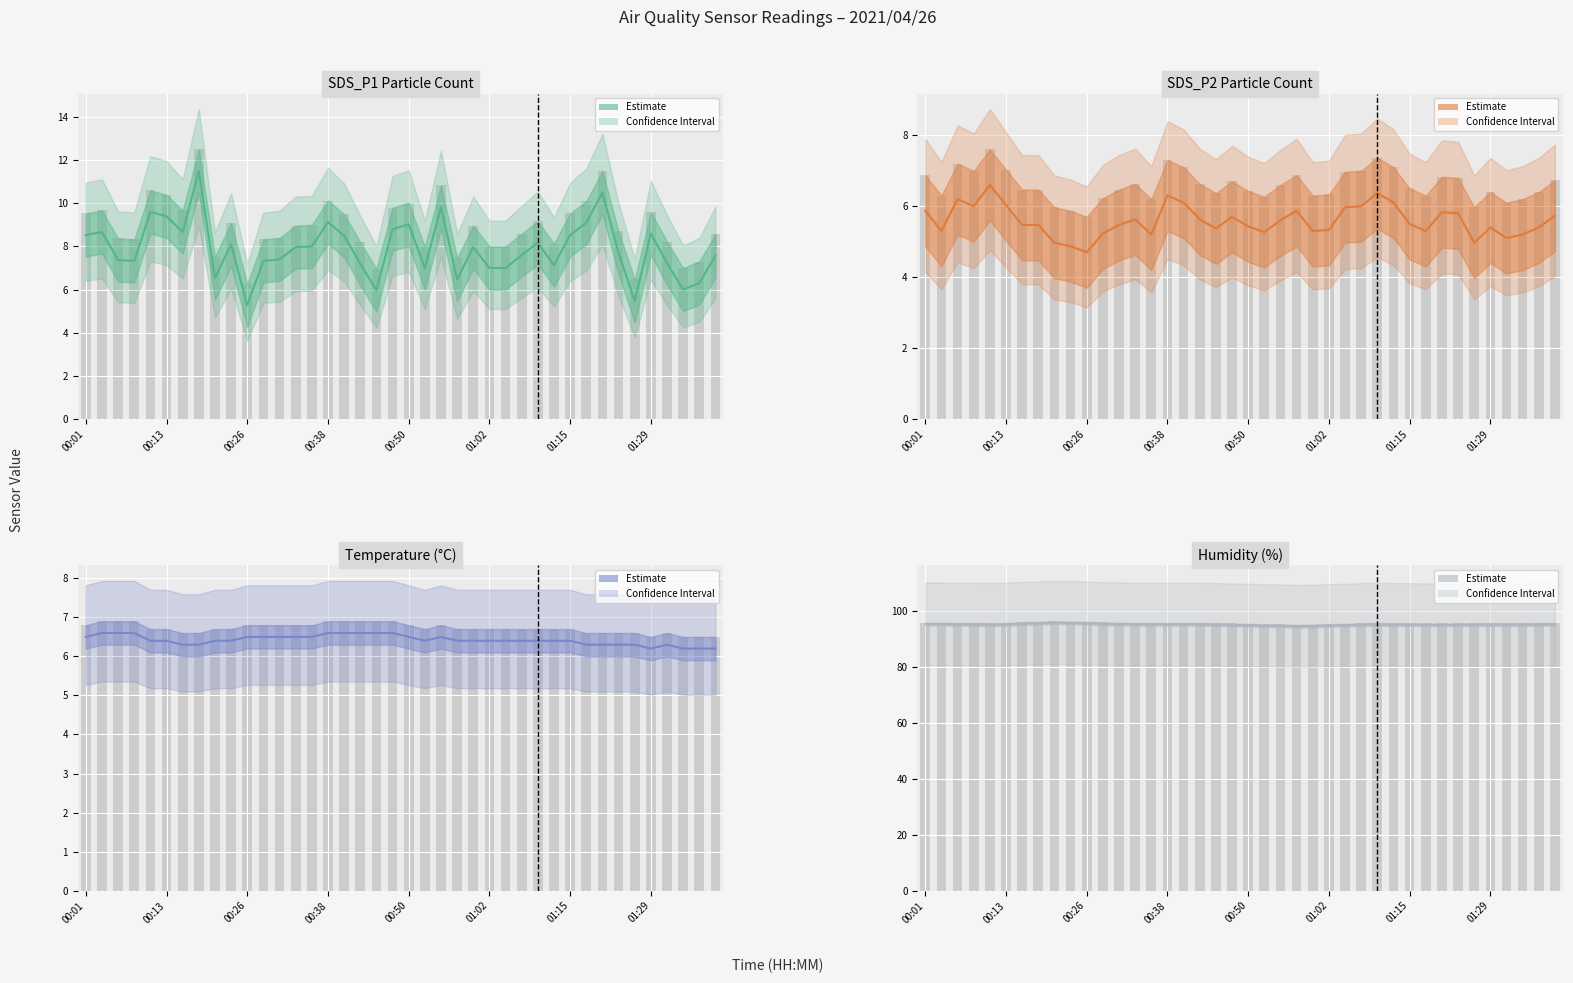

What is the highest value of the Temperature (°C) Estimate series?

6.6